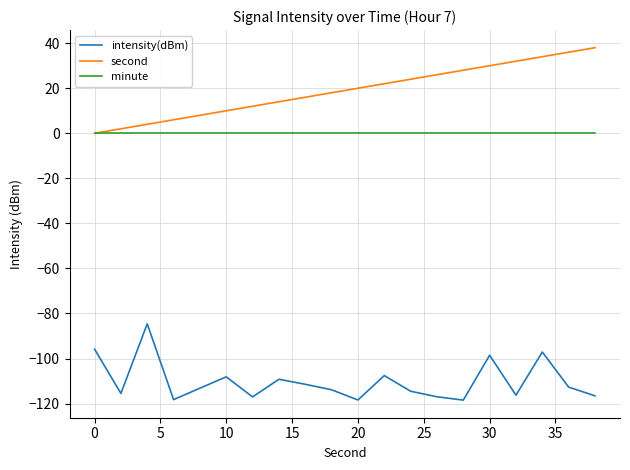

True or false: second and intensity(dBm) intersect in this chart.

False